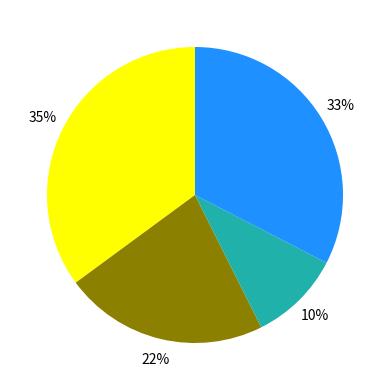

To the nearest percent, what is the average slice percentage?

25%